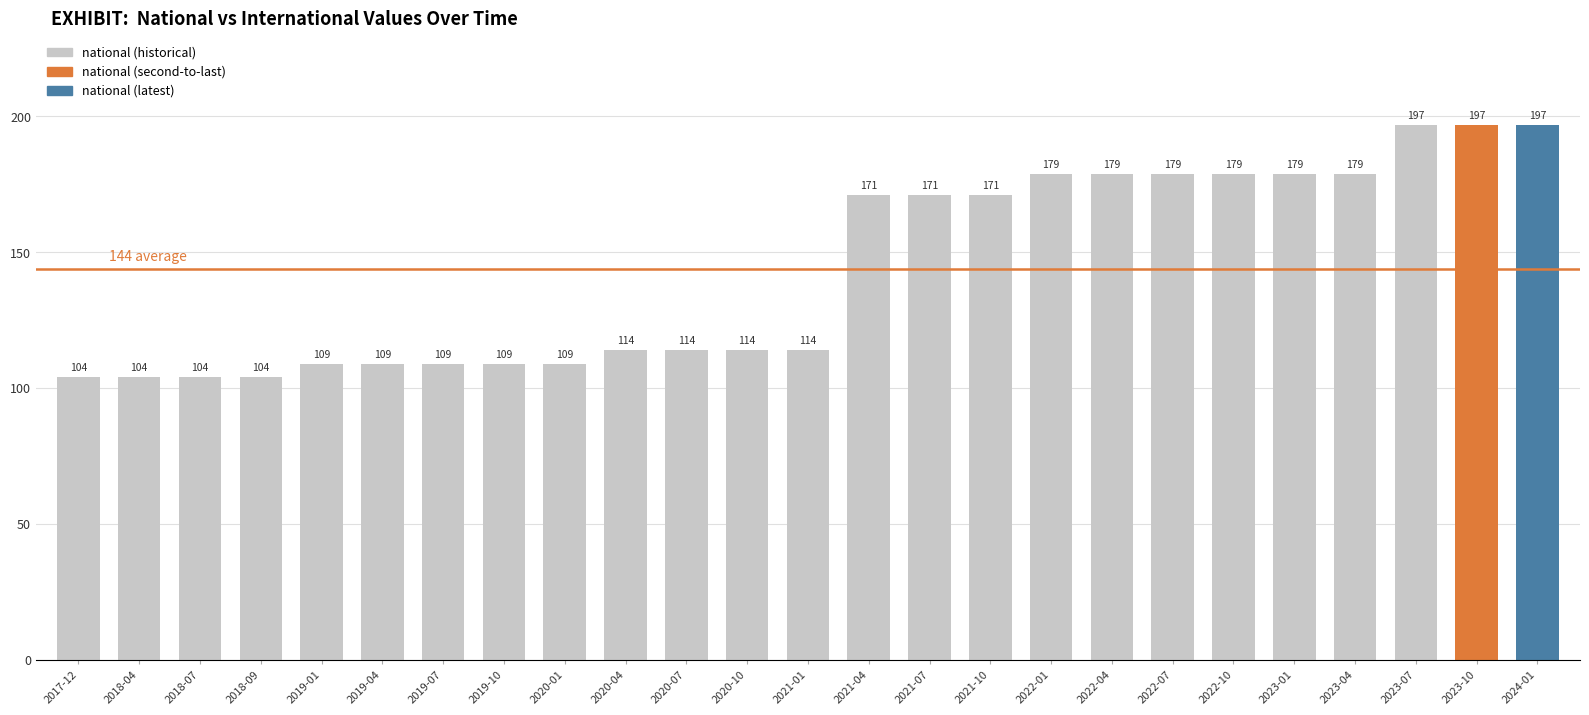

What is the approximate value at 2019-10?

109